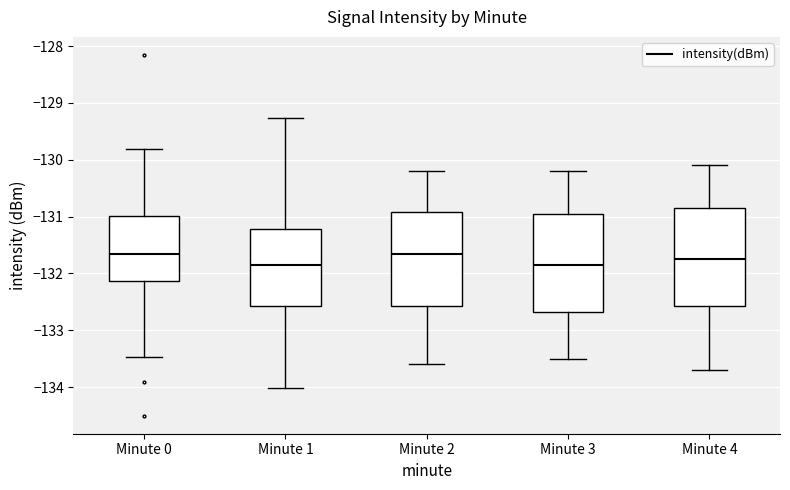

Where is the upper edge of the box for Minute 0 on the y-axis? The values are not printed on the chart, so give them approximately, as read against the axis.

-131.0